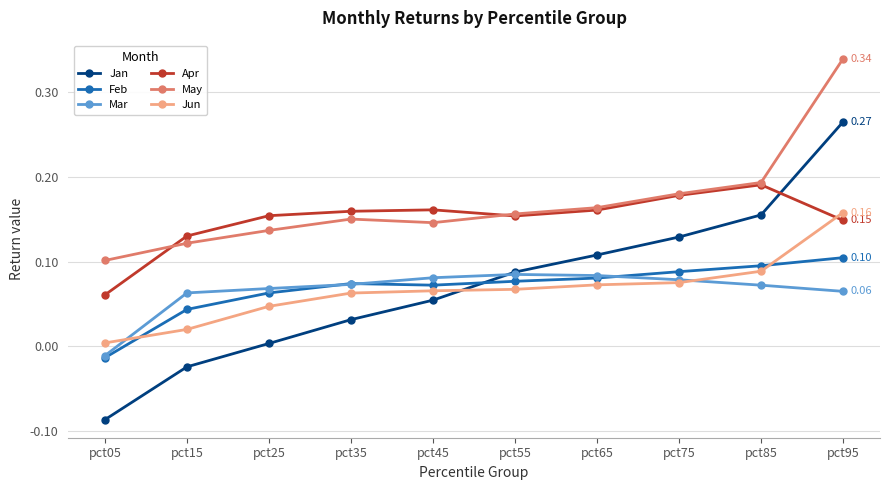

Which series has the largest total across all categories?

May